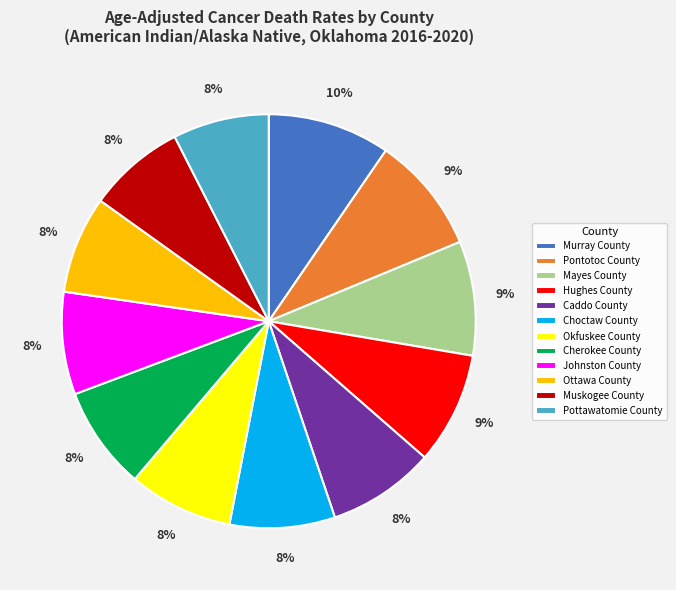

True or false: Mayes County accounts for 9% of the total.

True